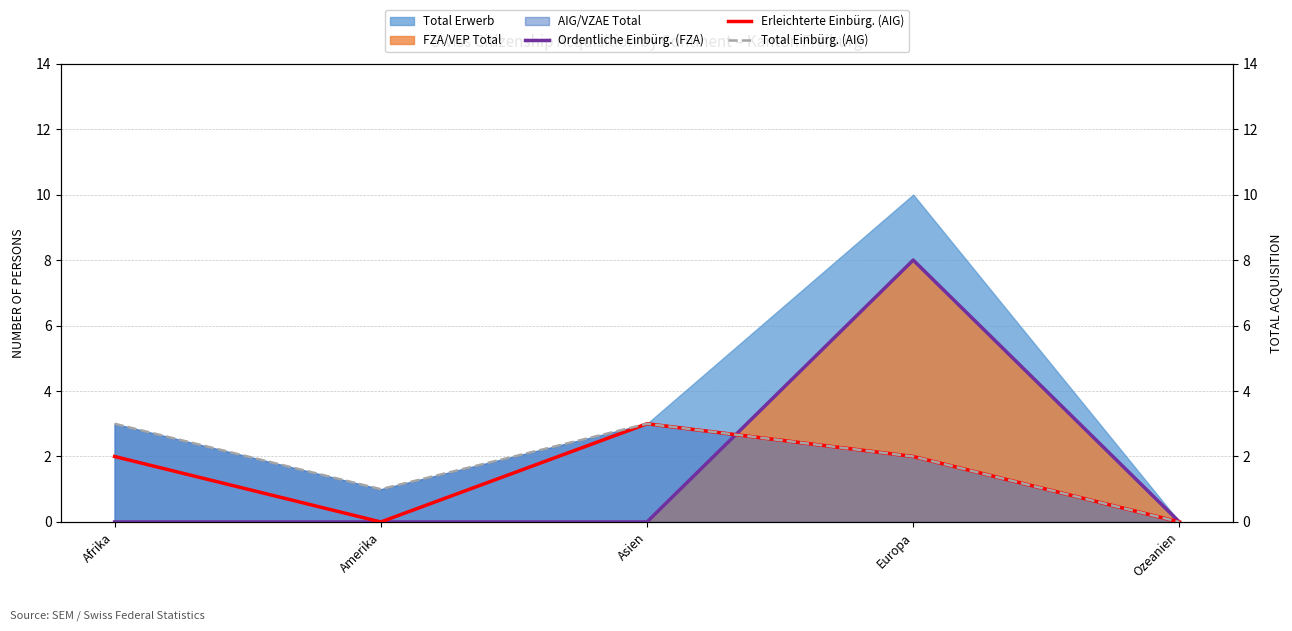

Is the value of Erleichterte Einbürg. (AIG) at Ozeanien greater than the value of Total Einbürg. (AIG) at Asien?

No